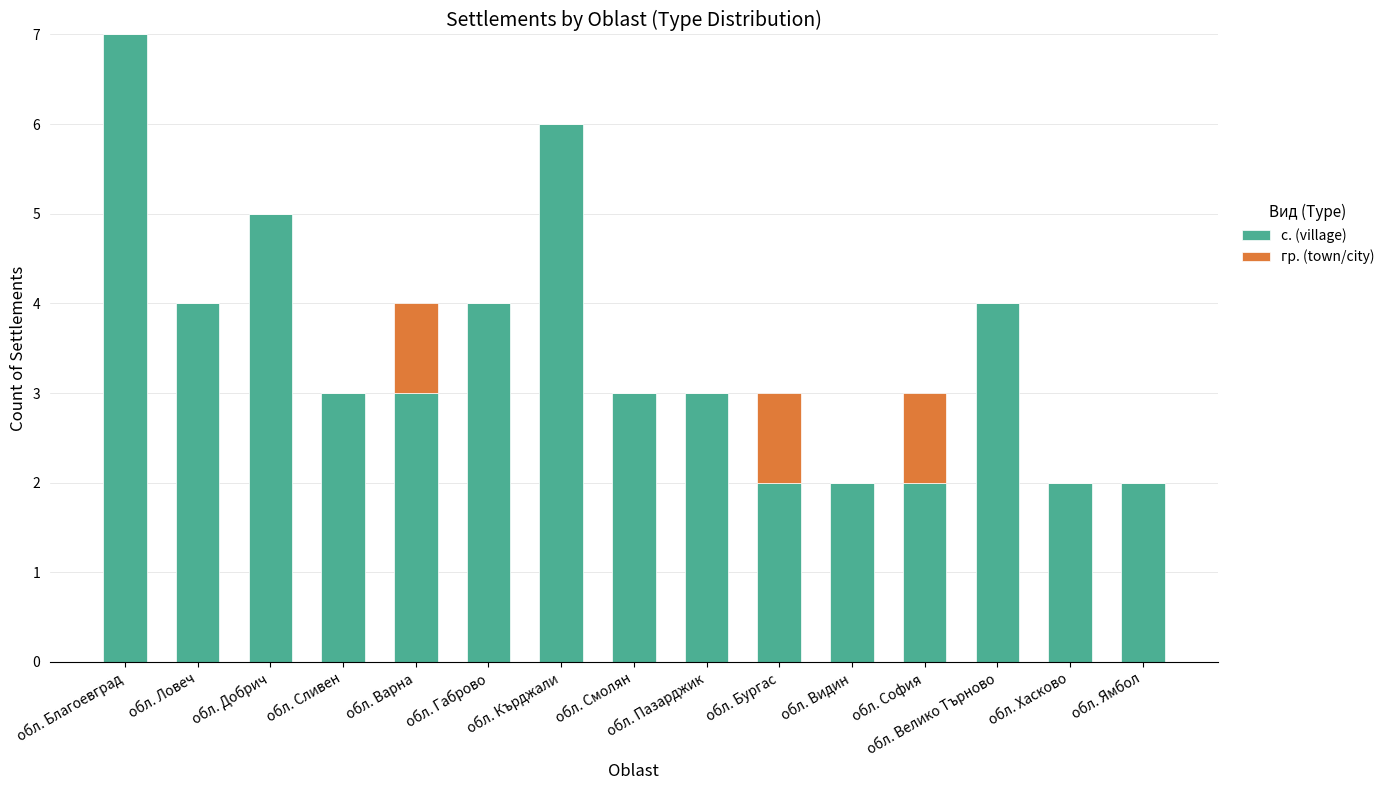

The с. (village) series shows 3 at обл. Хасково. True or false?

False